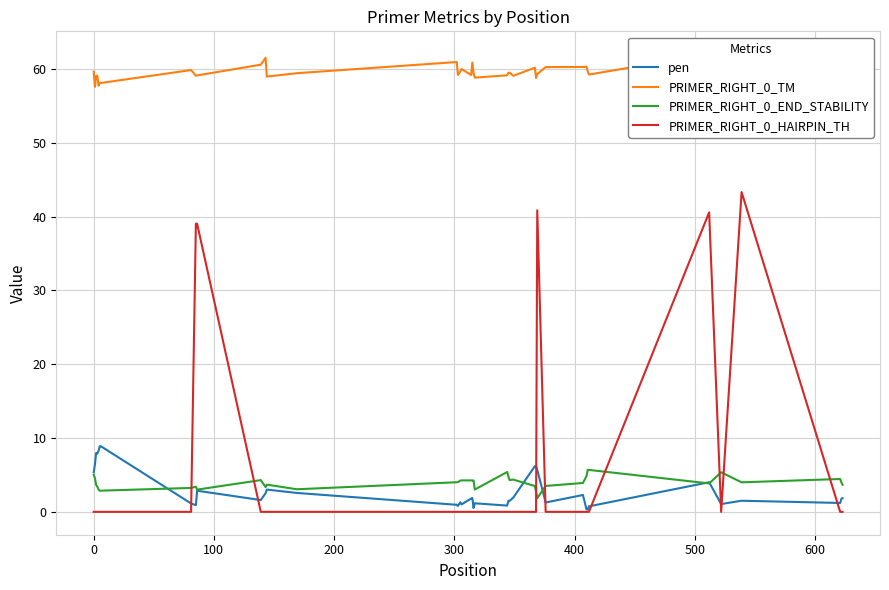

Is this an area chart (filled region under the line)?

No